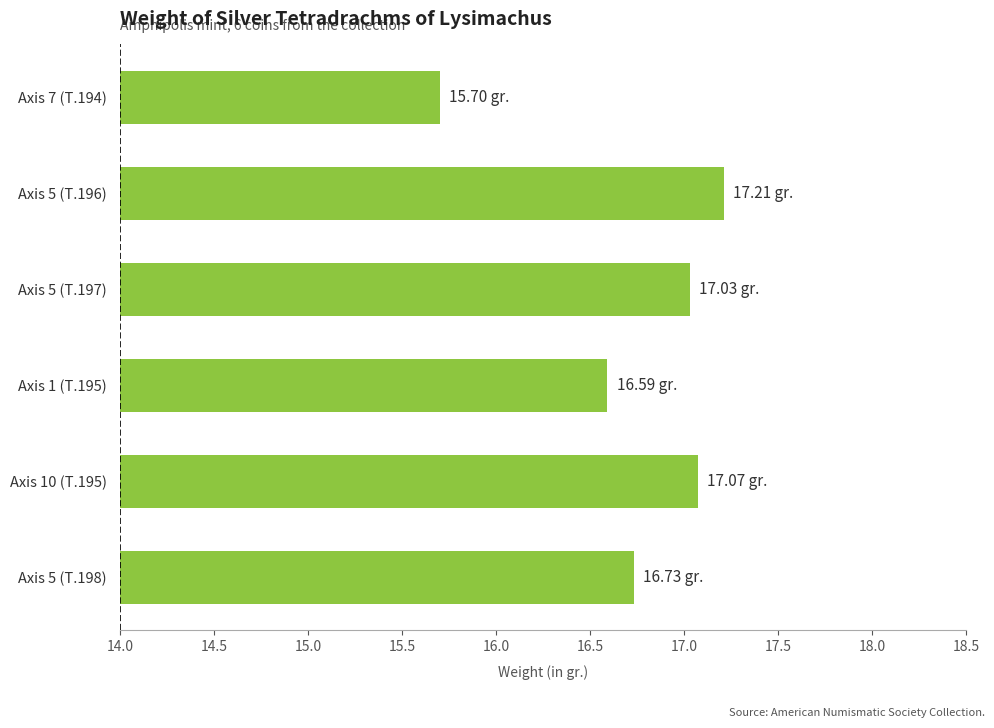

Which has a higher value, Axis 5 (T.196) or Axis 5 (T.197)?

Axis 5 (T.196)